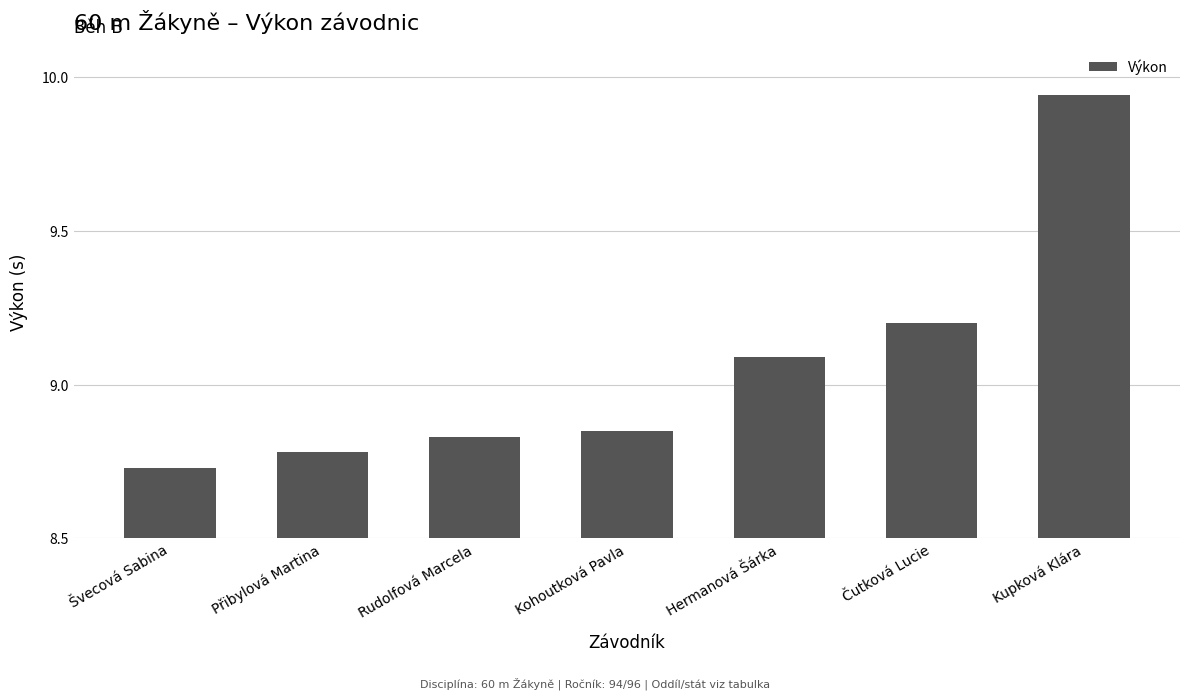

What is the difference between the maximum and minimum values?

1.2